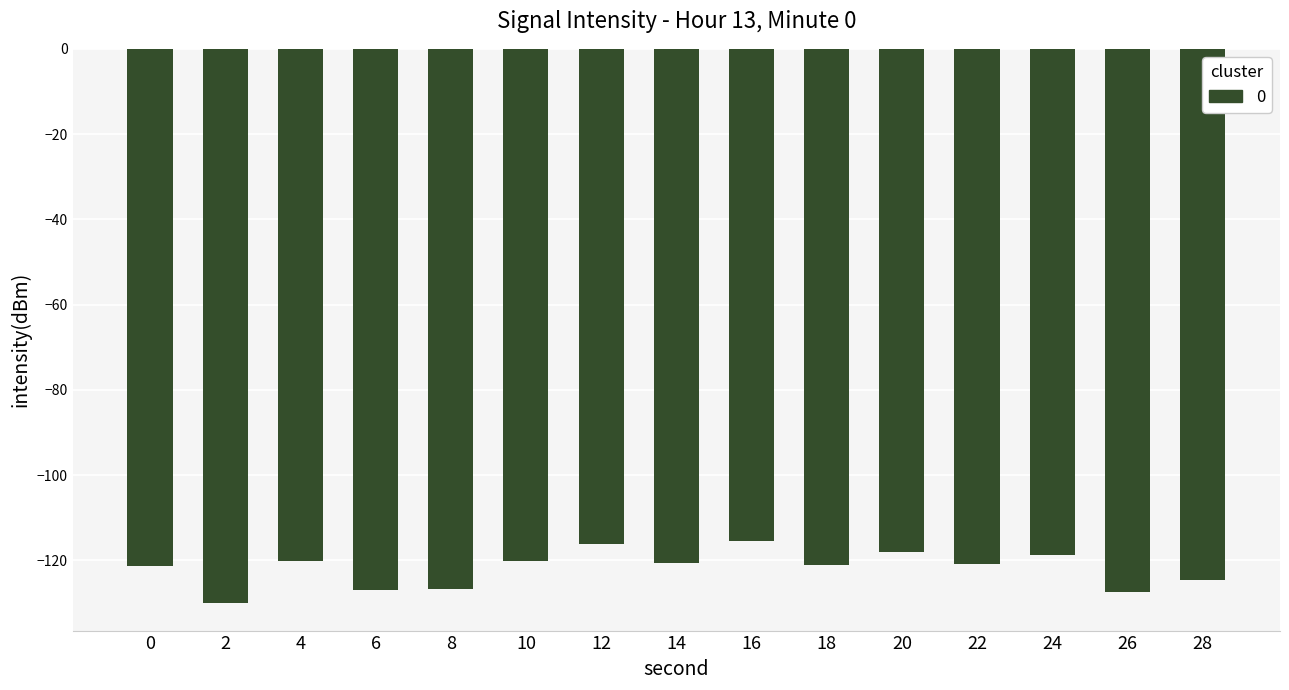

What is the difference between the maximum and minimum values?

14.5